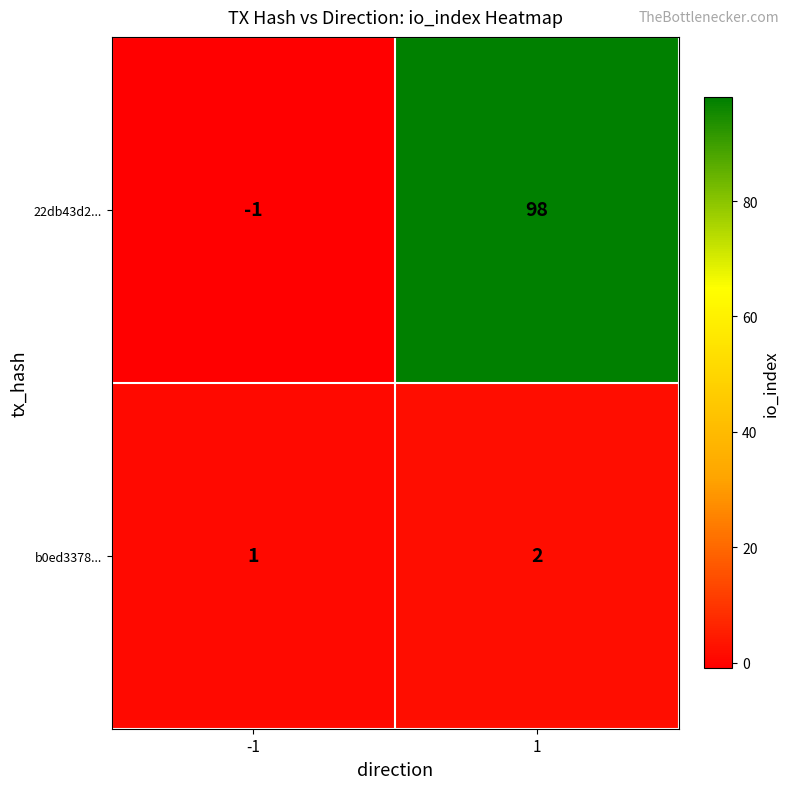

List the series in order of their overall mean, highest first.

22db43d2..., b0ed3378...